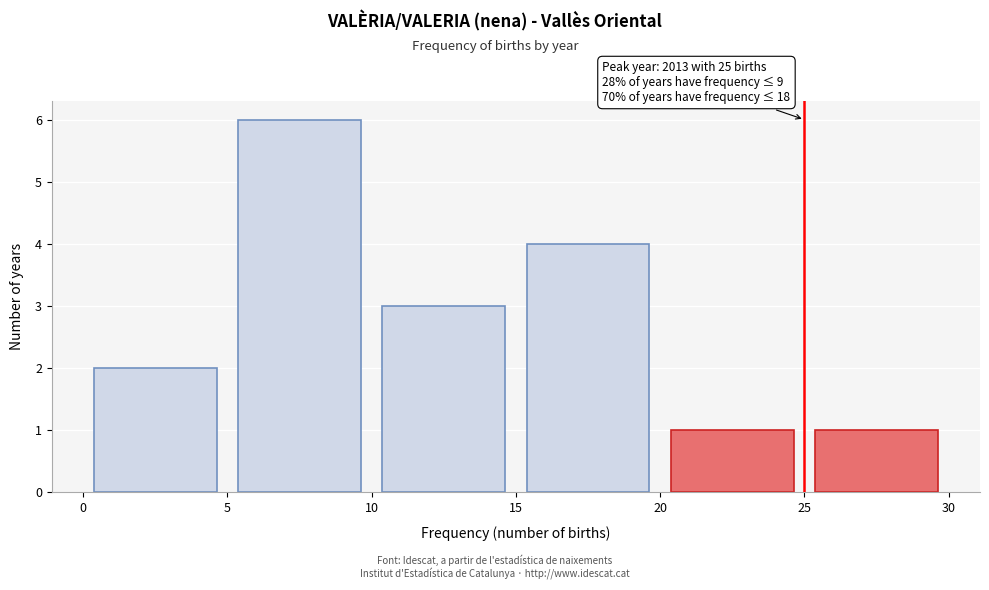

Which range on the x-axis has the tallest bar?

5 to 10